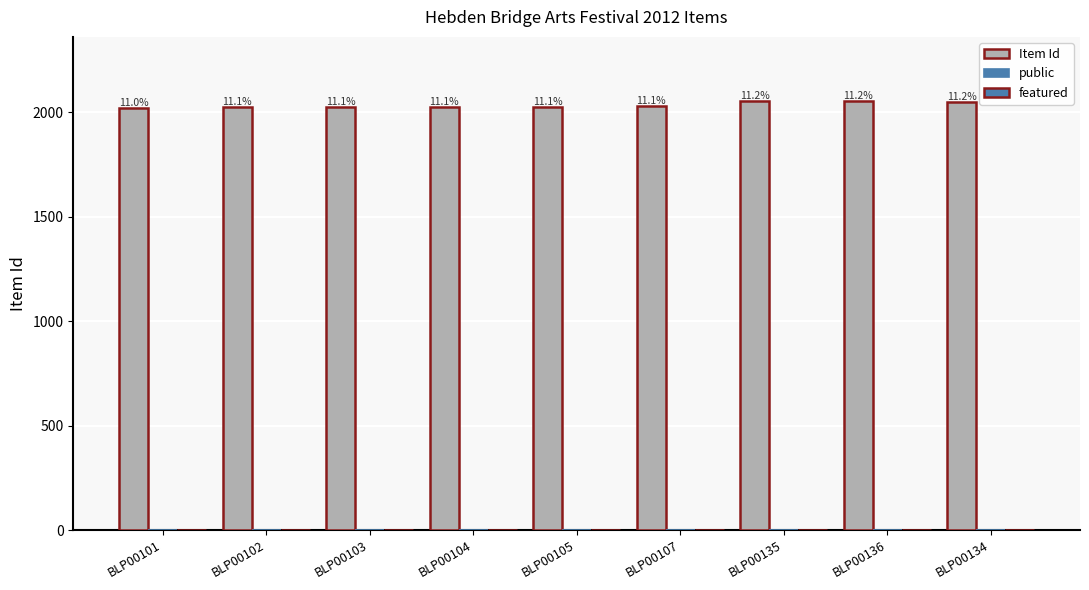

What is the sum of all public values?

9